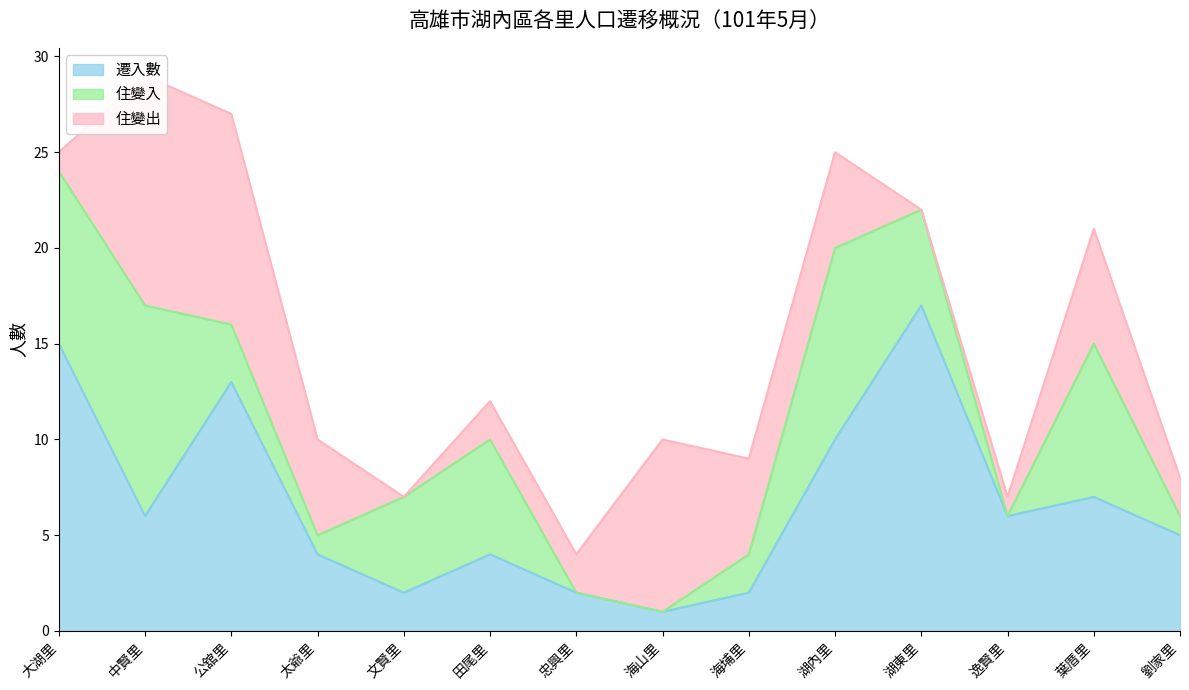

What is the maximum value for 住變出?

12